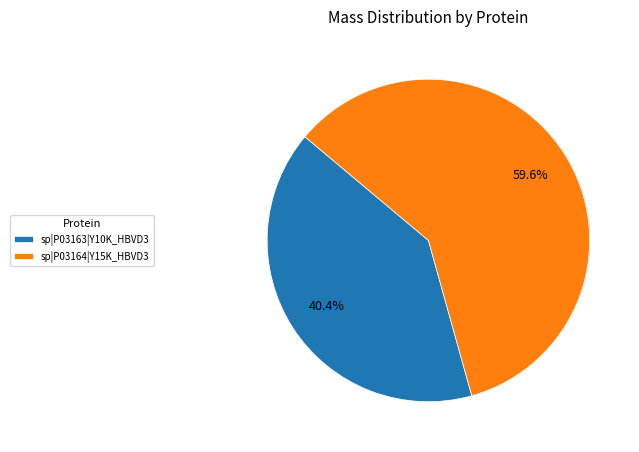

What percentage is the sp|P03164|Y15K_HBVD3 slice, to the nearest percent?

60%